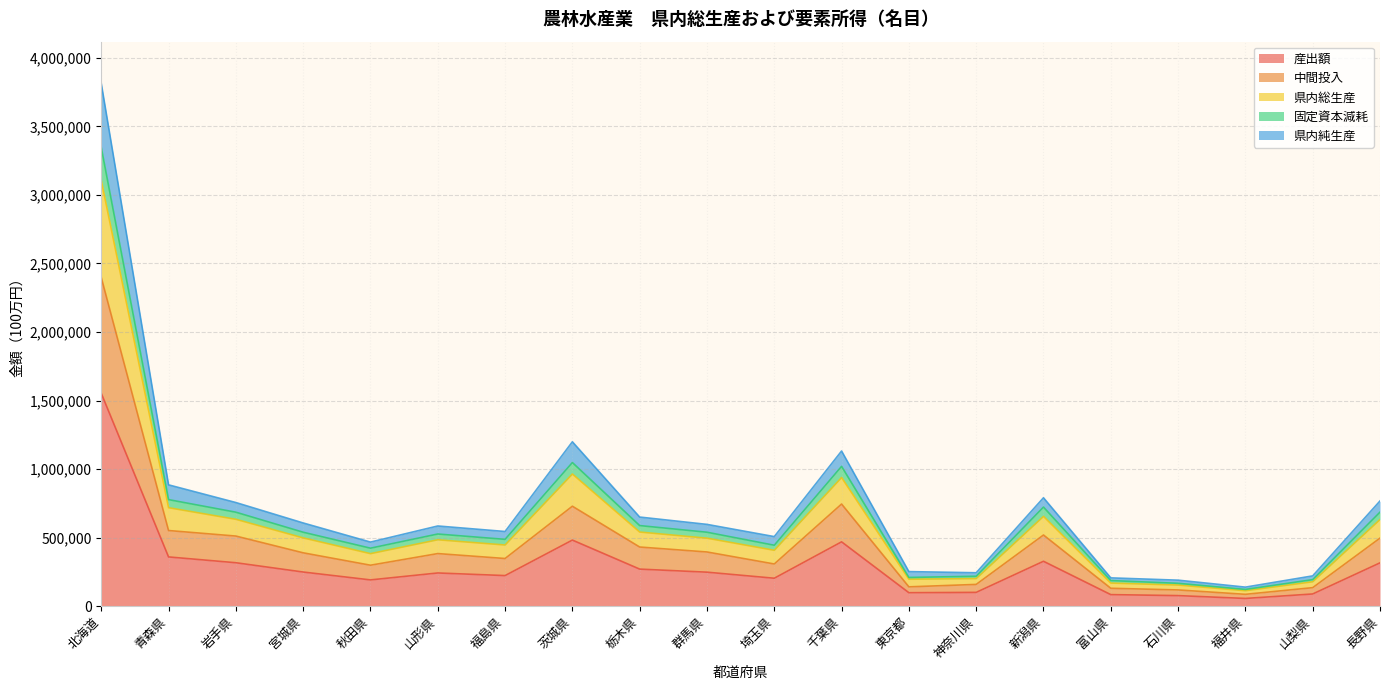

In 県内総生産, how many points are higher than both neighbors (excluding endpoints)?

4